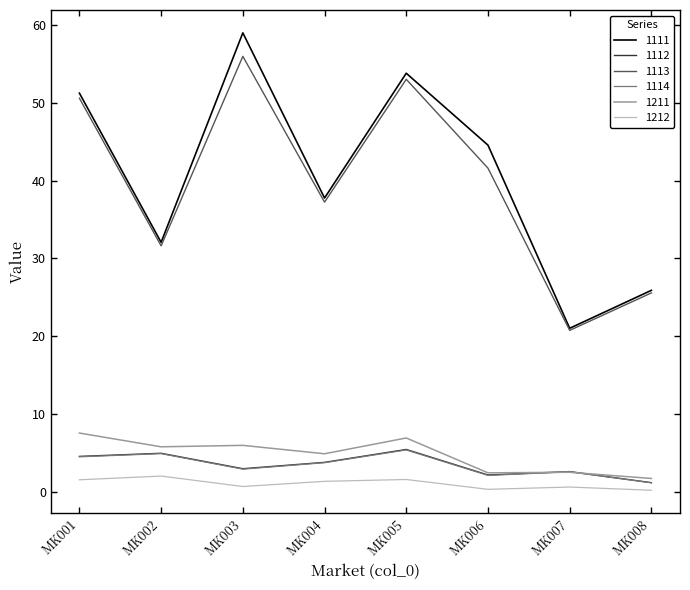

Which series has the widest spread of values?

1111